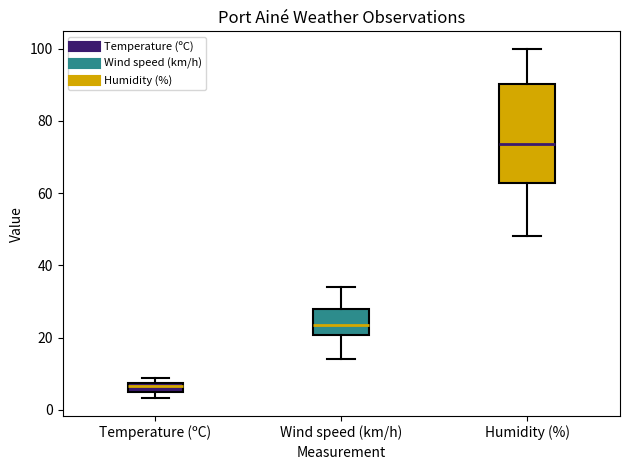

Which box has the highest median line?

Humidity (%)